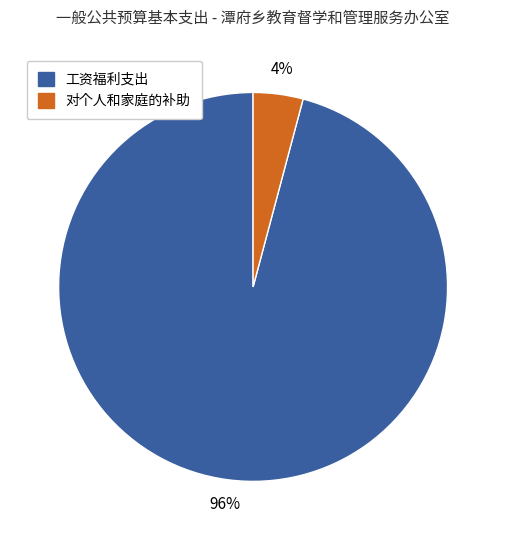

Does 对个人和家庭的补助 represent more than half of the total?

No